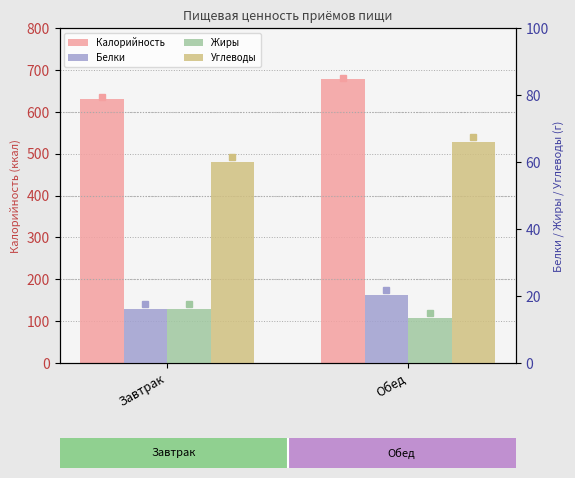

What position from the right is Завтрак?

2